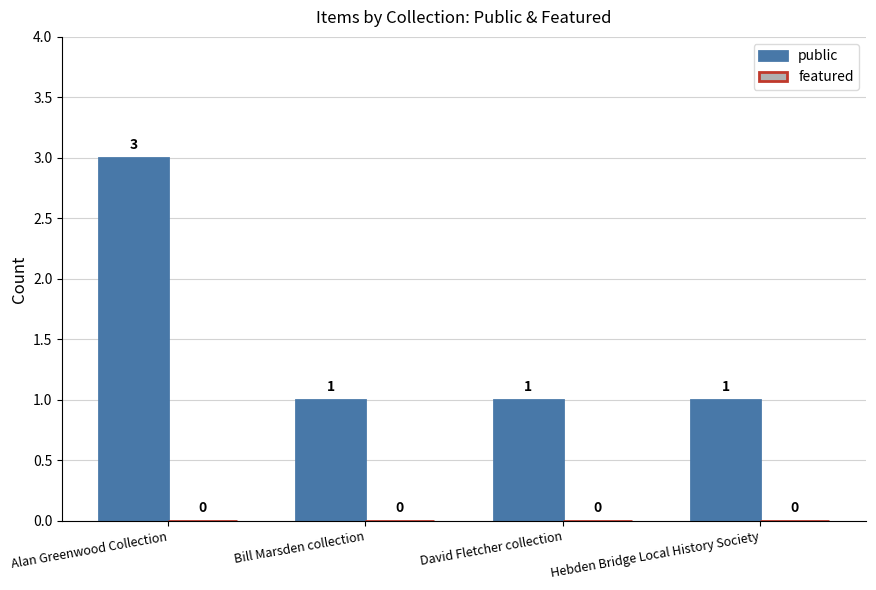

What is the maximum value shown in the chart?

3